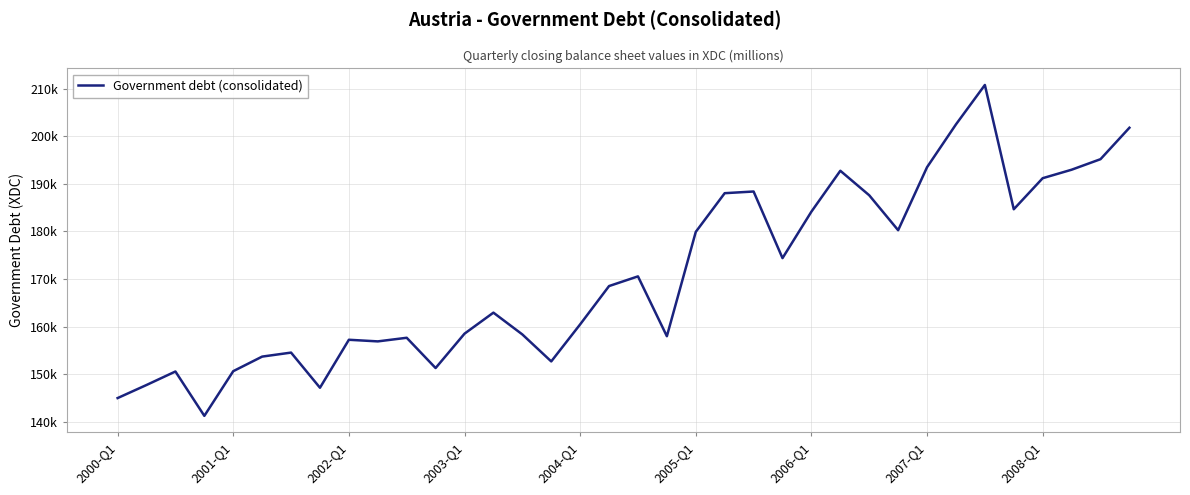

What is the smallest value displayed?

141245.5